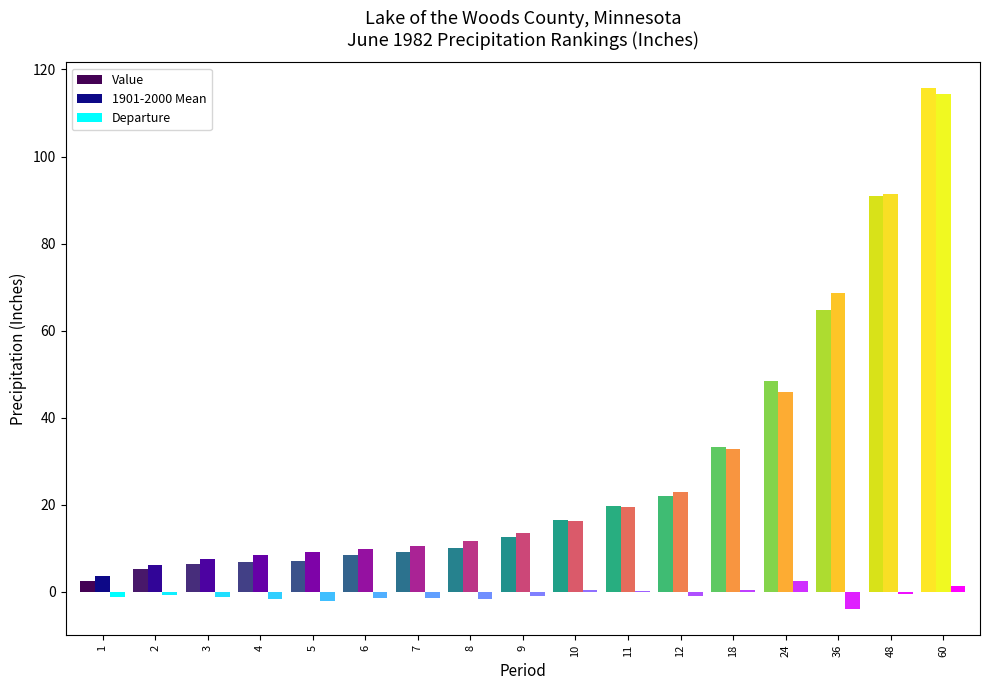

What is the greatest value displayed?

115.7